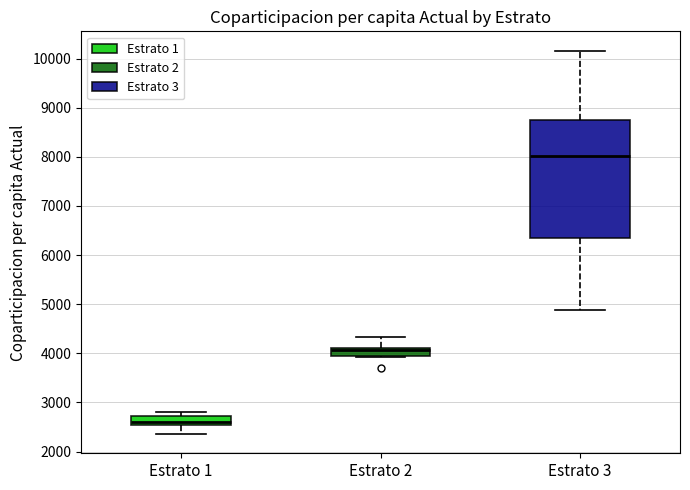

Comparing the boxes themselves (not the whiskers), which one is the tallest?

Estrato 3